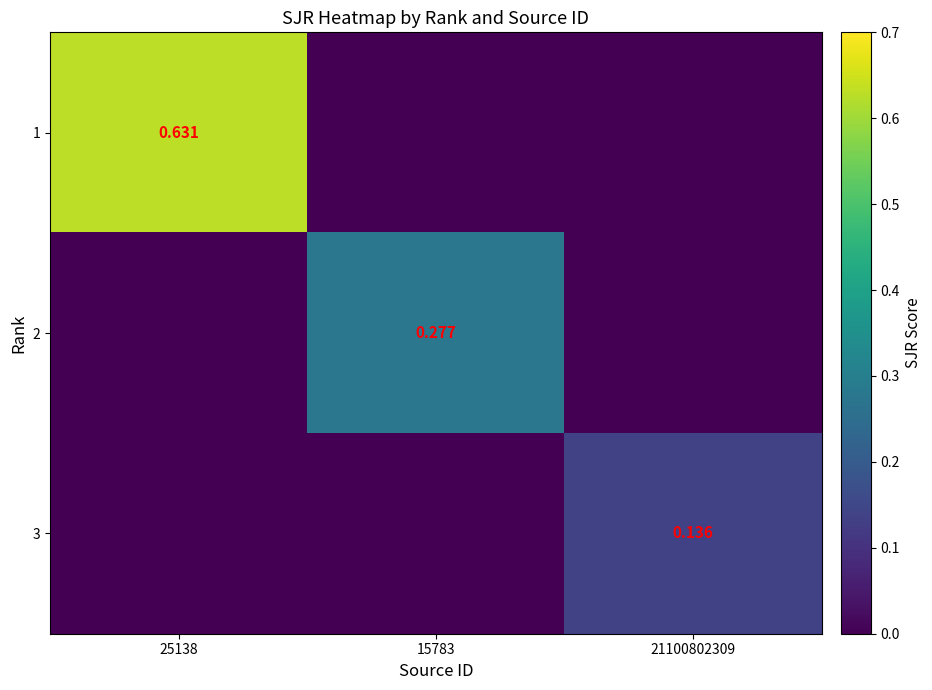

How many 3 values are between 0 and 1?

3